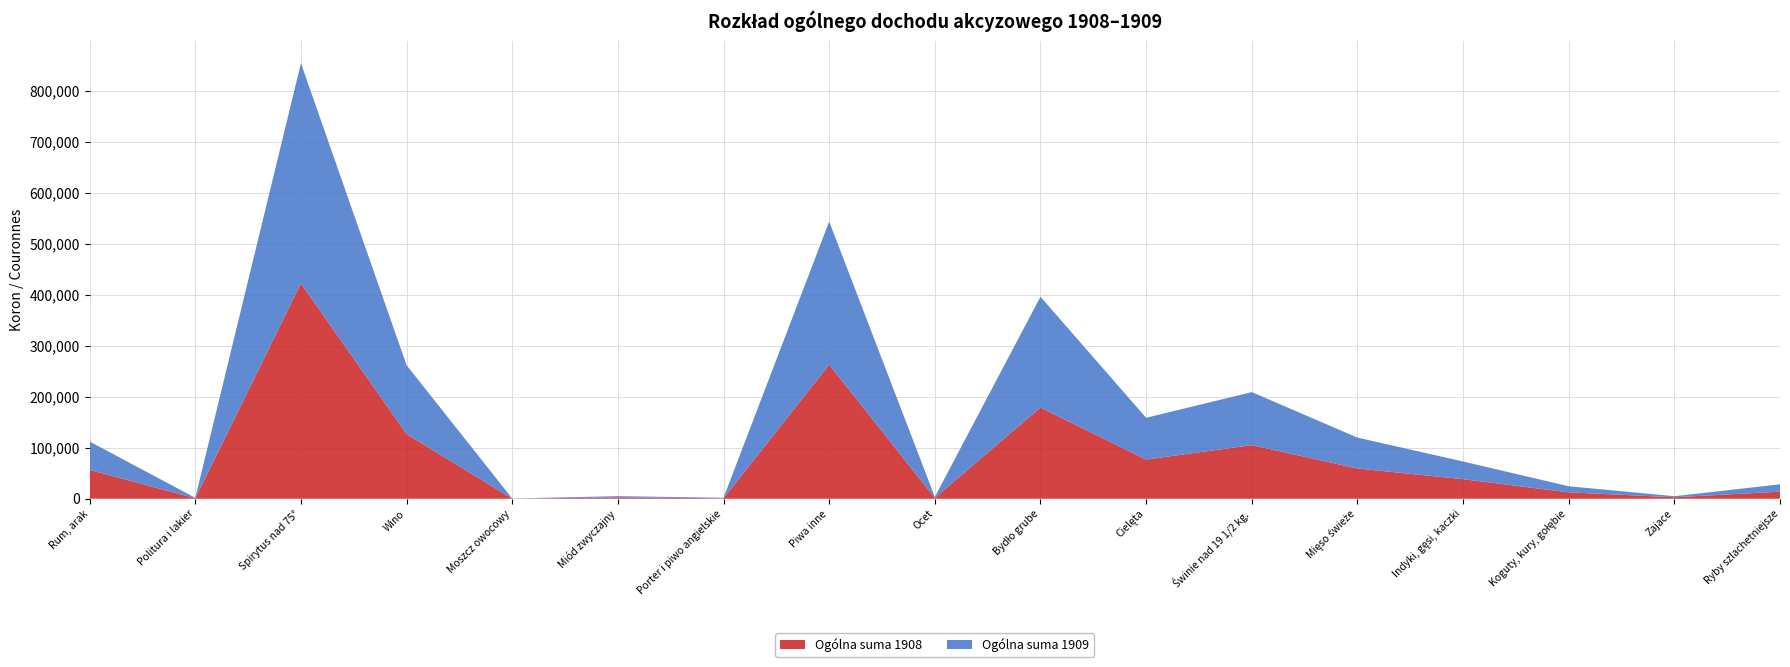

Reading right to left, list all the values displayed in this chart.

Ogólna suma 1908: Ryby szlachetniejsze=13911	Zajace=2908	Koguty, kury, gołębie=12577	Indyki, gęsi, kaczki=38446	Mięso świeże=59414	Świnie nad 19 1/2 kg.=105276	Cielęta=76912	Bydło grube=178957	Ocet=1816	Piwa inne=263193	Porter i piwo angielskie=931	Miód zwyczajny=2742	Moszcz owocowy=178	Wino=126994	Spirytus nad 75°=422643	Politura i lakier=912	Rum, arak=56687
Ogólna suma 1909: Ryby szlachetniejsze=14403	Zajace=2118	Koguty, kury, gołębie=11946	Indyki, gęsi, kaczki=34636	Mięso świeże=60603	Świnie nad 19 1/2 kg.=103993	Cielęta=81963	Bydło grube=217478	Ocet=1820	Piwa inne=280781	Porter i piwo angielskie=1015	Miód zwyczajny=2374	Moszcz owocowy=278	Wino=135053	Spirytus nad 75°=431914	Politura i lakier=933	Rum, arak=55566